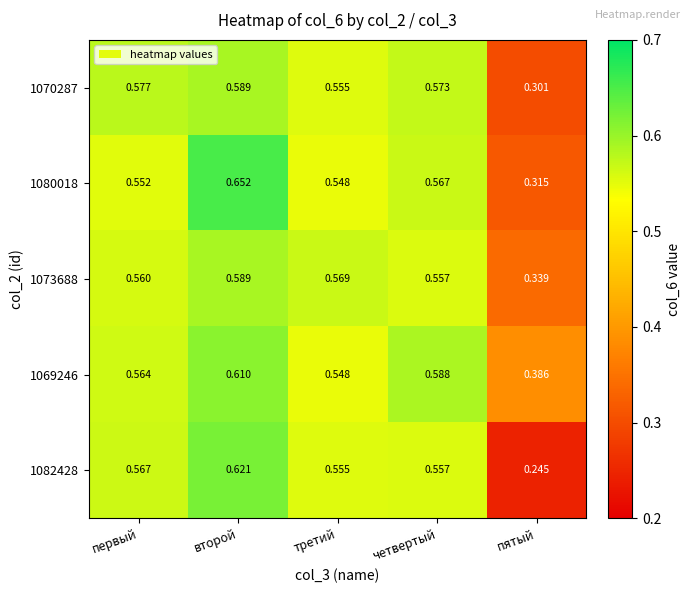

List the labels in order of 1070287 value, largest first.

второй, первый, четвертый, третий, пятый